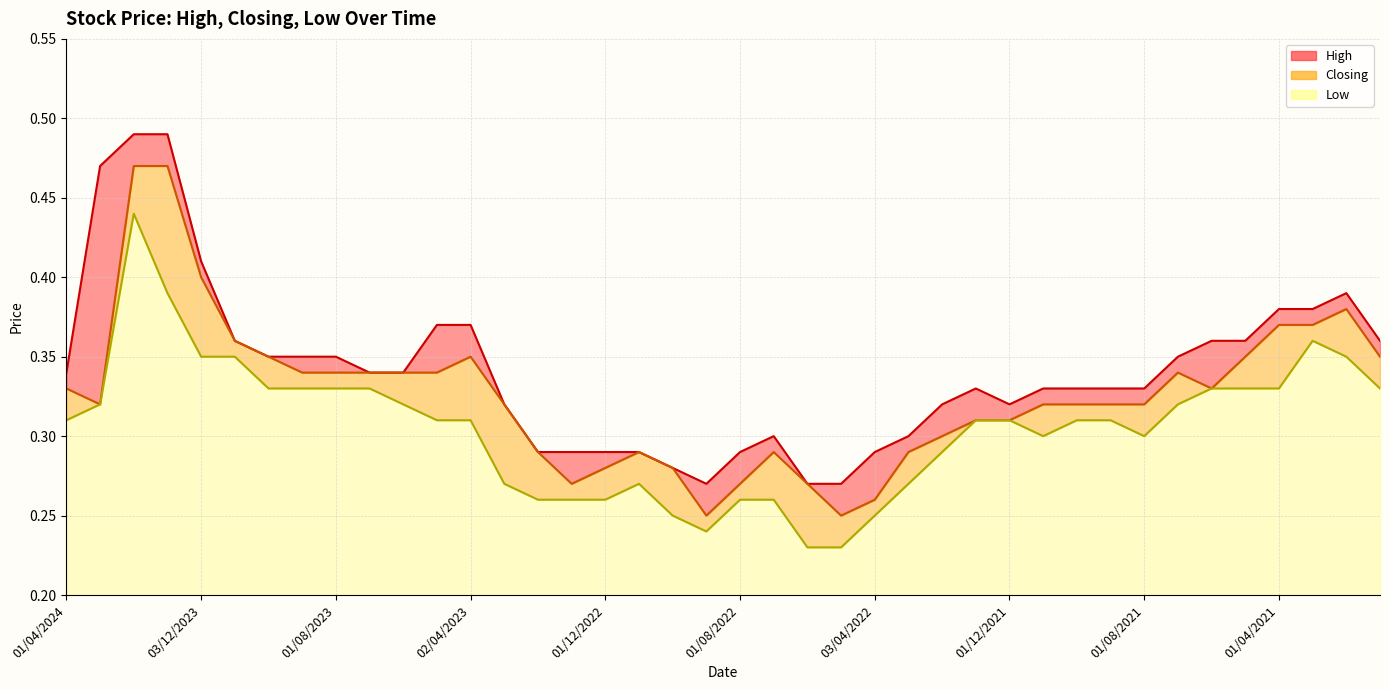

Reading right to left, extract all data points from this chart.

High: 03/01/2021=0.4	01/02/2021=0.4	01/03/2021=0.4	01/04/2021=0.4	02/05/2021=0.4	01/06/2021=0.4	01/07/2021=0.3	01/08/2021=0.3	01/09/2021=0.3	03/10/2021=0.3	01/11/2021=0.3	01/12/2021=0.3	02/01/2022=0.3	01/02/2022=0.3	01/03/2022=0.3	03/04/2022=0.3	08/05/2022=0.3	01/06/2022=0.3	03/07/2022=0.3	01/08/2022=0.3	01/09/2022=0.3	02/10/2022=0.3	01/11/2022=0.3	01/12/2022=0.3	02/01/2023=0.3	01/02/2023=0.3	01/03/2023=0.3	02/04/2023=0.4	01/05/2023=0.4	04/06/2023=0.3	02/07/2023=0.3	01/08/2023=0.3	03/09/2023=0.3	01/10/2023=0.3	01/11/2023=0.4	03/12/2023=0.4	02/01/2024=0.5	01/02/2024=0.5	03/03/2024=0.5	01/04/2024=0.3
Closing: 03/01/2021=0.3	01/02/2021=0.4	01/03/2021=0.4	01/04/2021=0.4	02/05/2021=0.3	01/06/2021=0.3	01/07/2021=0.3	01/08/2021=0.3	01/09/2021=0.3	03/10/2021=0.3	01/11/2021=0.3	01/12/2021=0.3	02/01/2022=0.3	01/02/2022=0.3	01/03/2022=0.3	03/04/2022=0.3	08/05/2022=0.2	01/06/2022=0.3	03/07/2022=0.3	01/08/2022=0.3	01/09/2022=0.2	02/10/2022=0.3	01/11/2022=0.3	01/12/2022=0.3	02/01/2023=0.3	01/02/2023=0.3	01/03/2023=0.3	02/04/2023=0.3	01/05/2023=0.3	04/06/2023=0.3	02/07/2023=0.3	01/08/2023=0.3	03/09/2023=0.3	01/10/2023=0.3	01/11/2023=0.4	03/12/2023=0.4	02/01/2024=0.5	01/02/2024=0.5	03/03/2024=0.3	01/04/2024=0.3
Low: 03/01/2021=0.3	01/02/2021=0.3	01/03/2021=0.4	01/04/2021=0.3	02/05/2021=0.3	01/06/2021=0.3	01/07/2021=0.3	01/08/2021=0.3	01/09/2021=0.3	03/10/2021=0.3	01/11/2021=0.3	01/12/2021=0.3	02/01/2022=0.3	01/02/2022=0.3	01/03/2022=0.3	03/04/2022=0.2	08/05/2022=0.2	01/06/2022=0.2	03/07/2022=0.3	01/08/2022=0.3	01/09/2022=0.2	02/10/2022=0.2	01/11/2022=0.3	01/12/2022=0.3	02/01/2023=0.3	01/02/2023=0.3	01/03/2023=0.3	02/04/2023=0.3	01/05/2023=0.3	04/06/2023=0.3	02/07/2023=0.3	01/08/2023=0.3	03/09/2023=0.3	01/10/2023=0.3	01/11/2023=0.3	03/12/2023=0.3	02/01/2024=0.4	01/02/2024=0.4	03/03/2024=0.3	01/04/2024=0.3